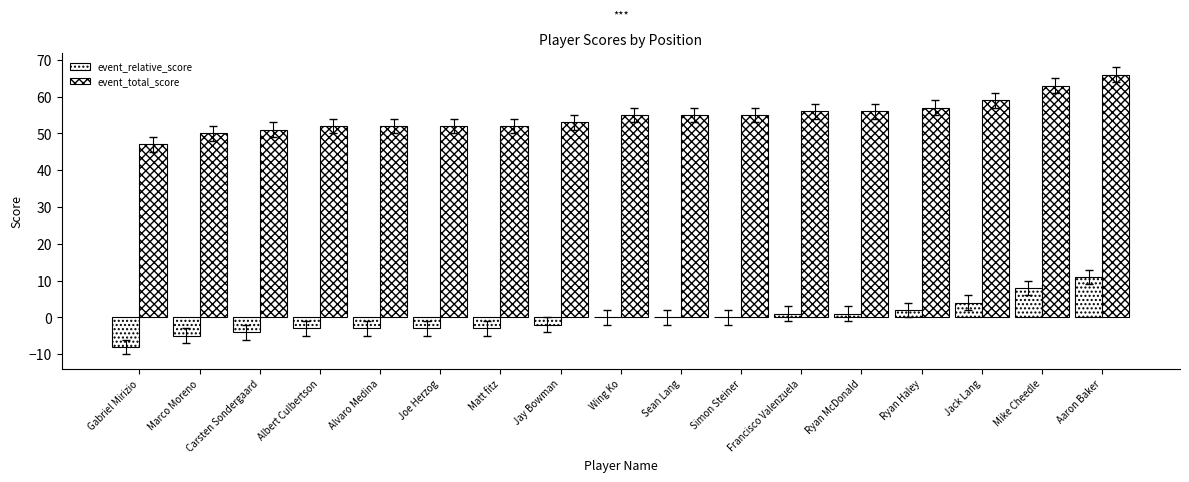

Count the number of data series in this chart.

2